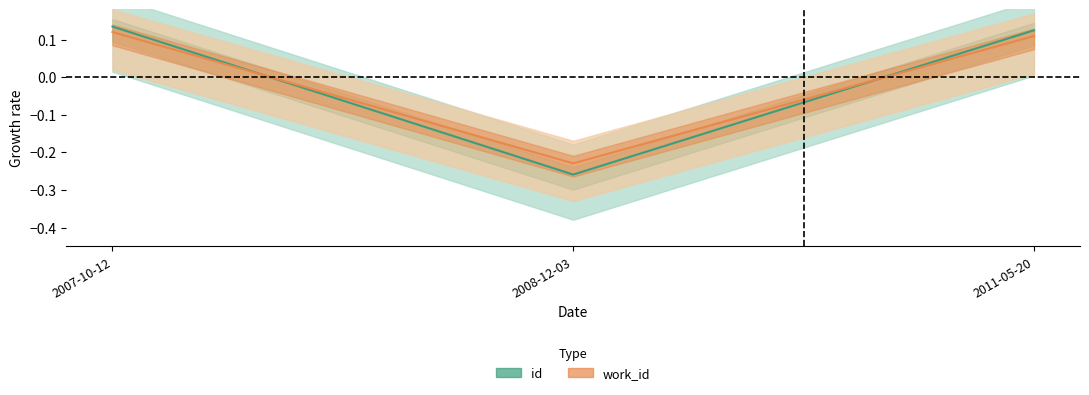

The work_id series shows 0.0 at 2007-10-12. True or false?

False